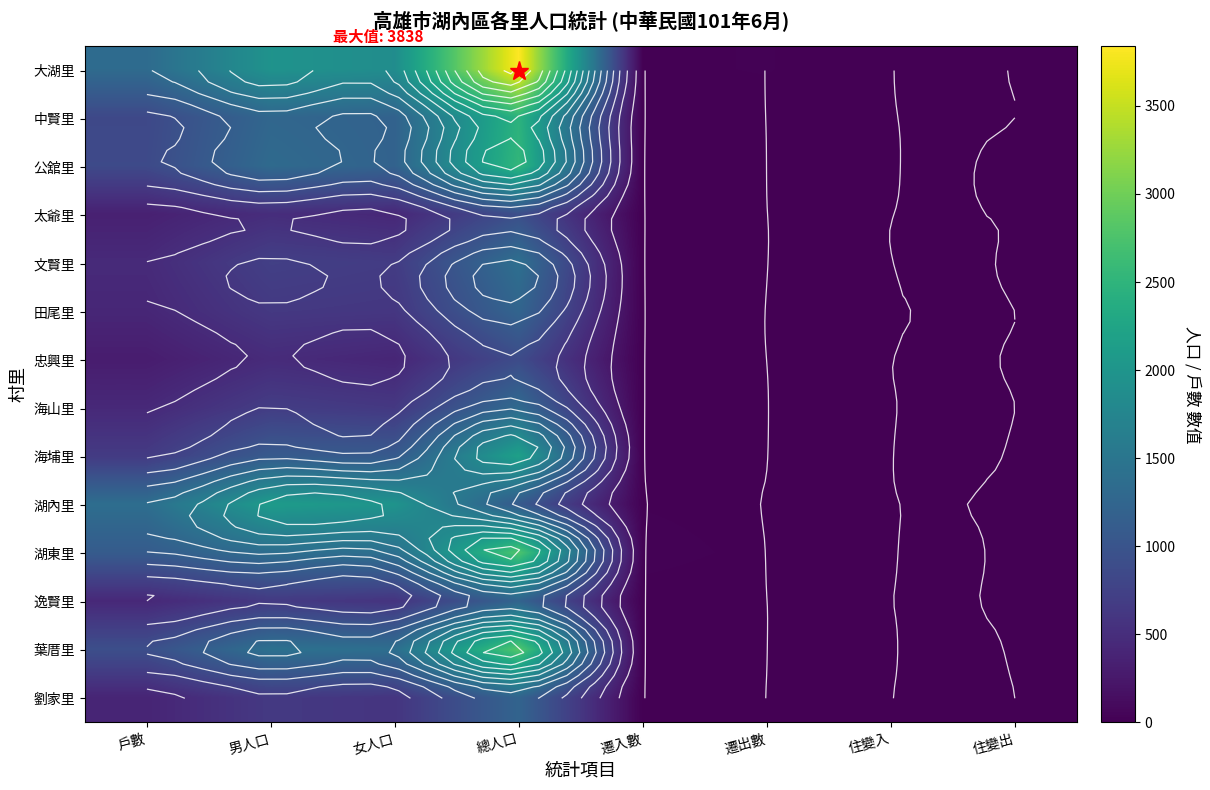

How many series are shown in this chart?

14